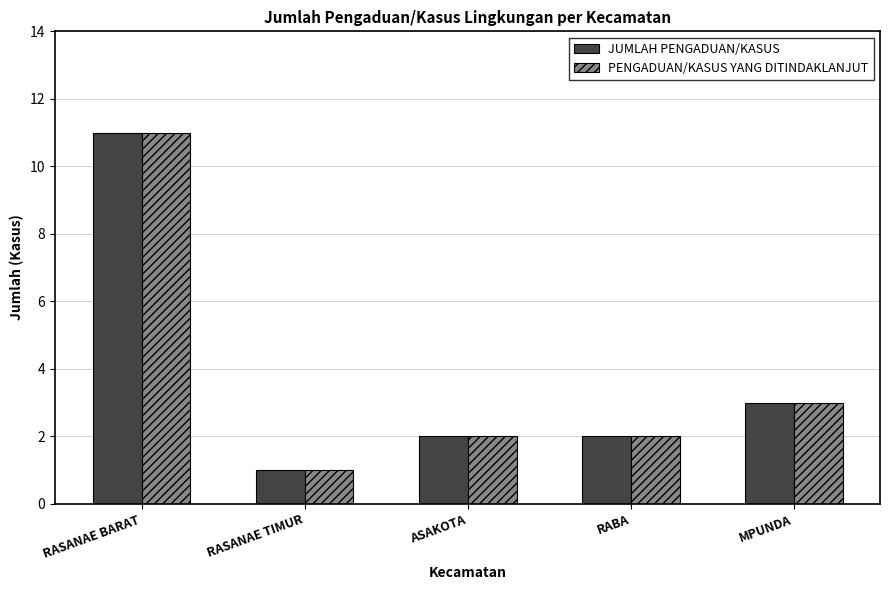

How many data points does each series have?

5